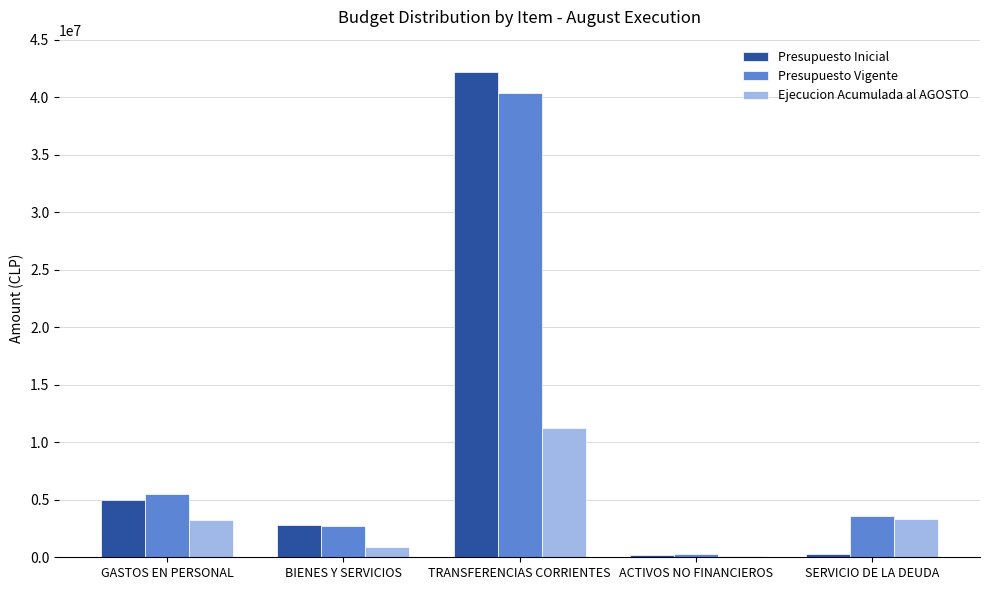

At which category is the sum across all series the highest?

TRANSFERENCIAS CORRIENTES